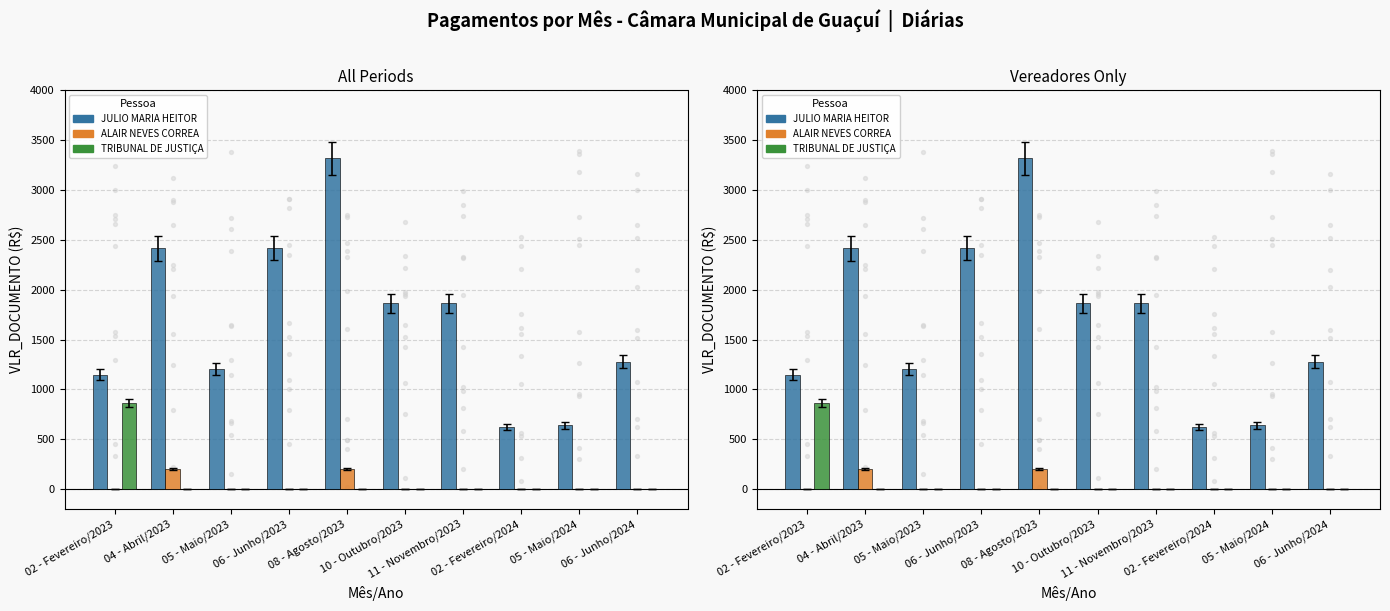

Which series has the largest Y range (max minus min)?

JULIO MARIA HEITOR